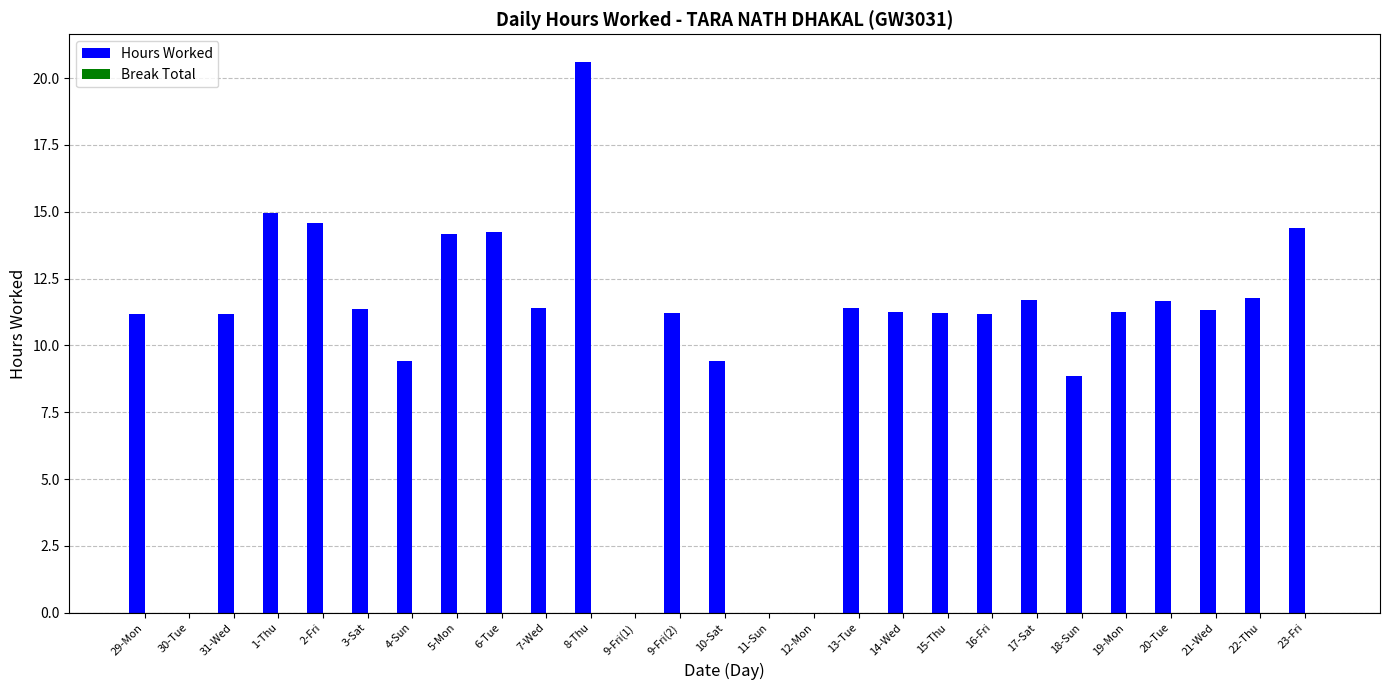

What is the greatest value displayed?

20.6